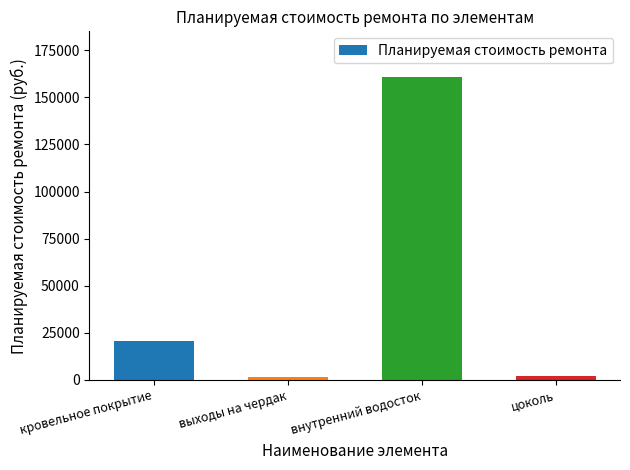

What is the value of the 3rd bar from the left?

160873.5